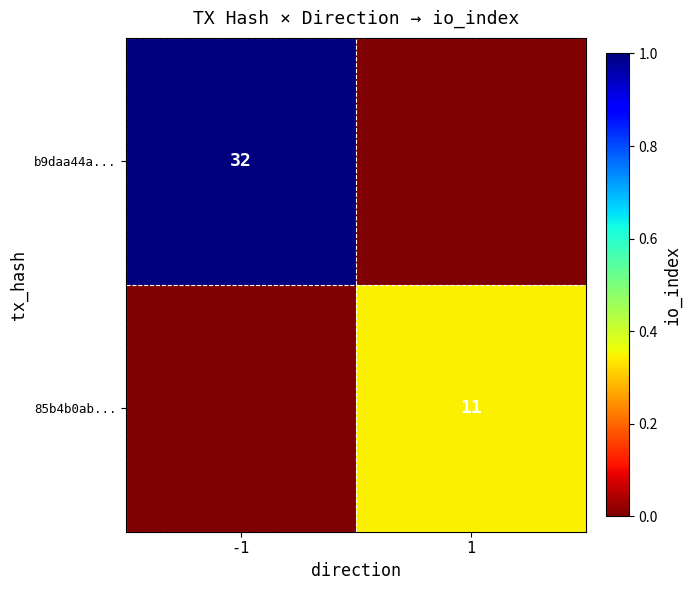

How many distinct data groups are displayed?

2